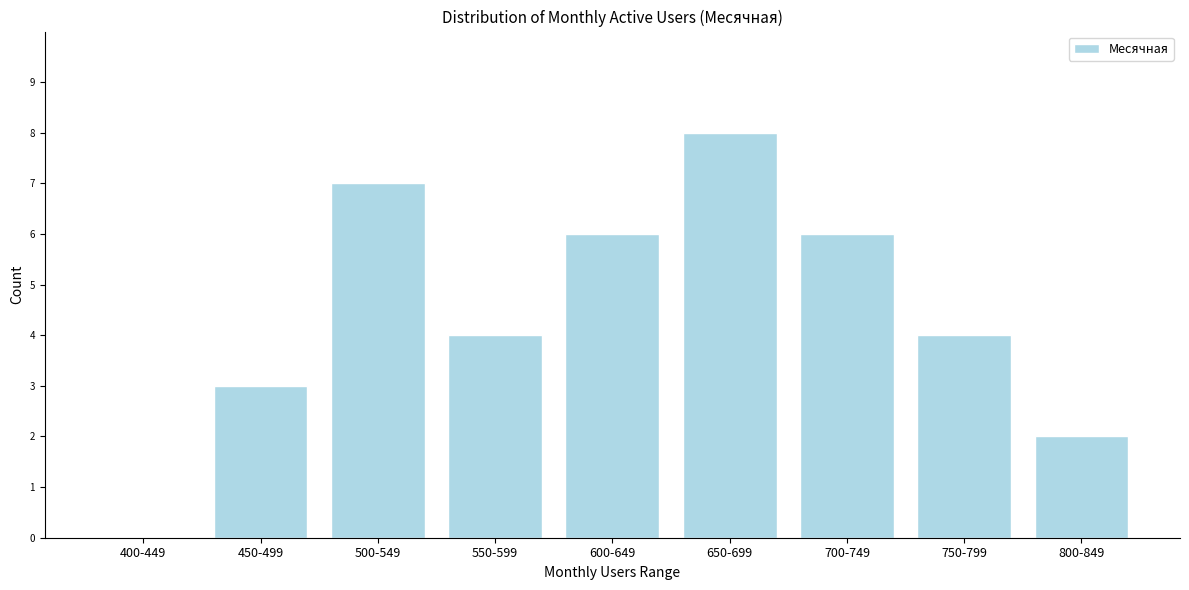

Reading right to left, transcribe all the data shown in this chart.

800-849=2	750-799=4	700-749=6	650-699=8	600-649=6	550-599=4	500-549=7	450-499=3	400-449=0